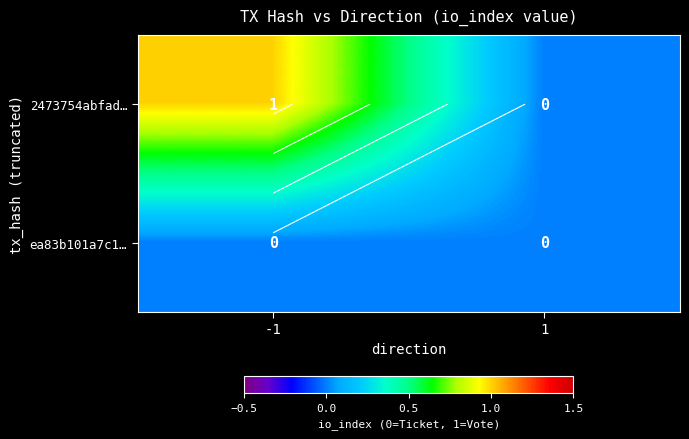

The value of ea83b101a7c1… at -1 is 0. True or false?

True